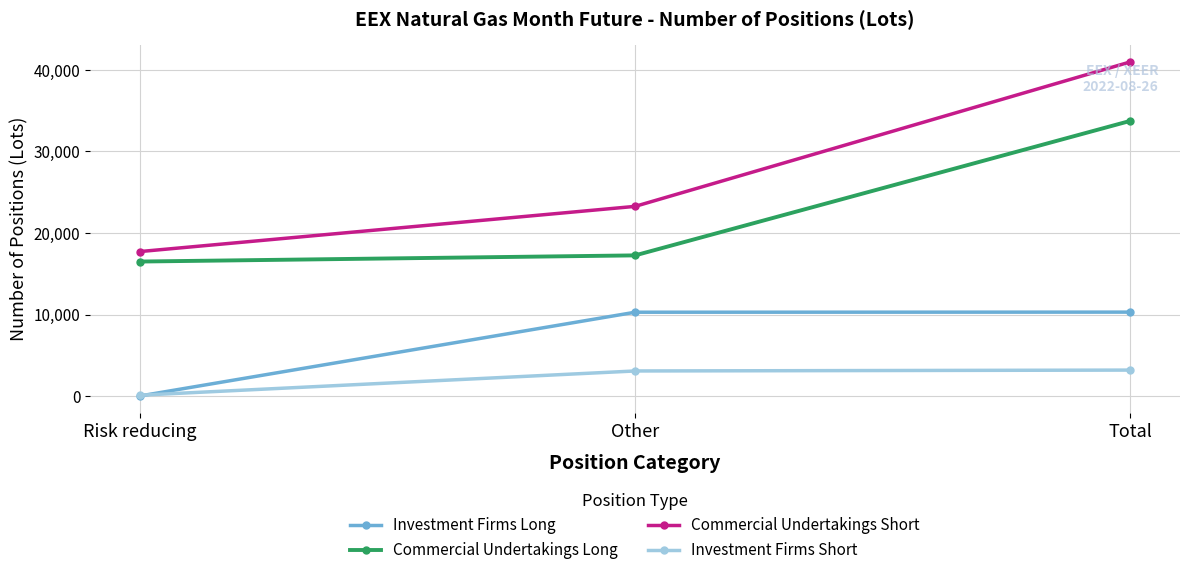

What is the value of the Investment Firms Long point at the 2nd from the left?

10284